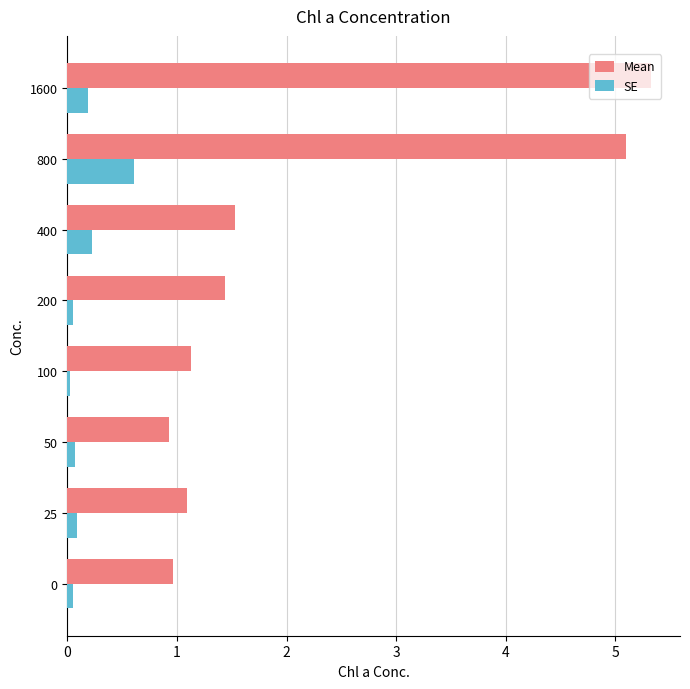

How many values in the Mean series exceed 1?

6